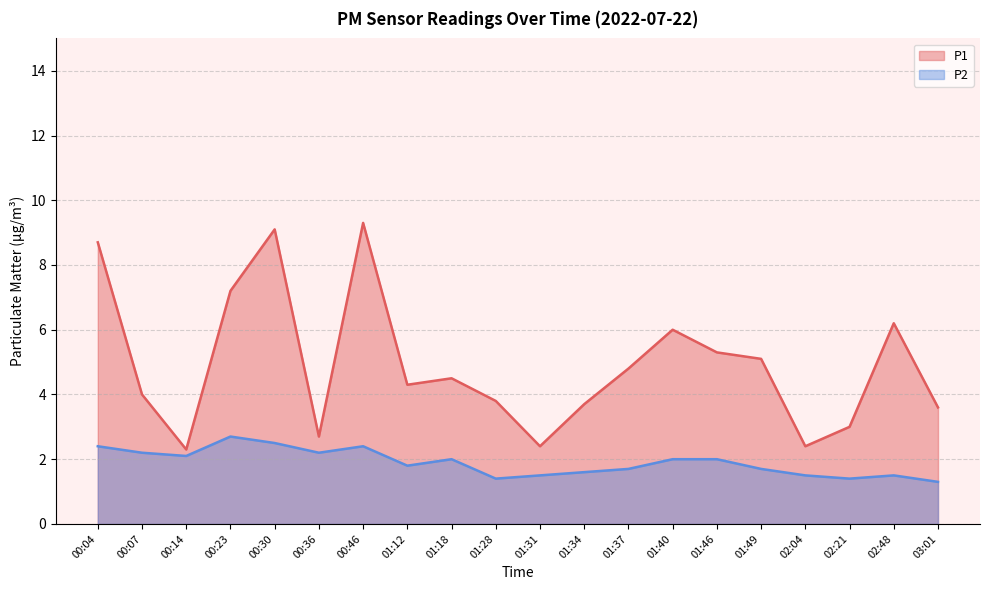

Which series has the largest range (max minus min)?

P1